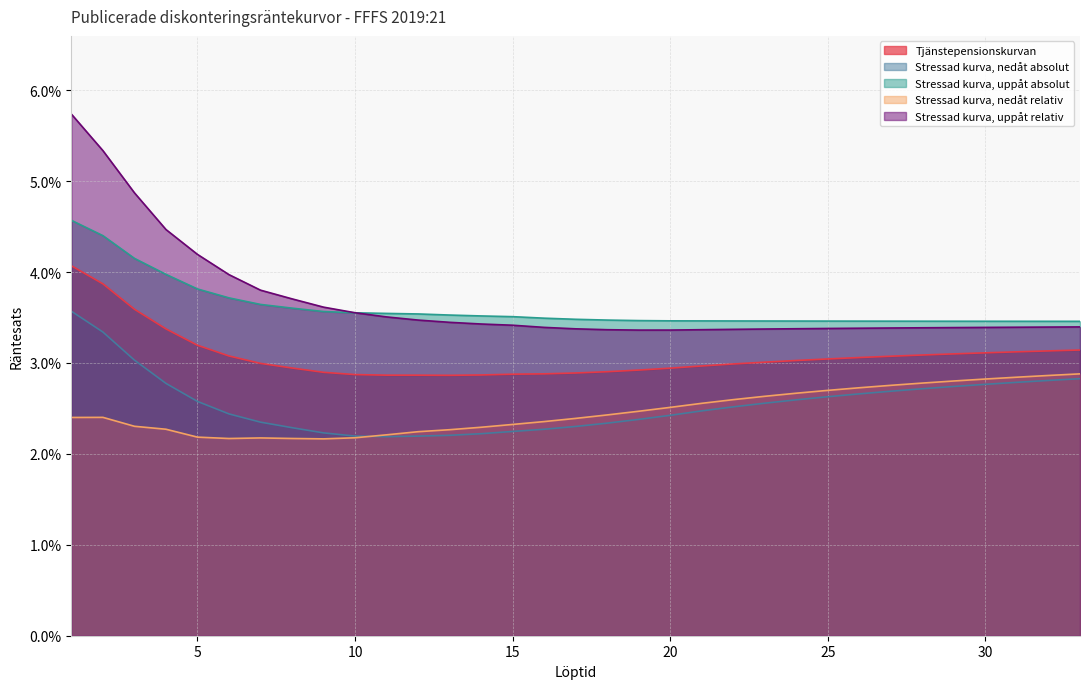

At which label is Stressad kurva, nedåt relativ closest to 0?

9